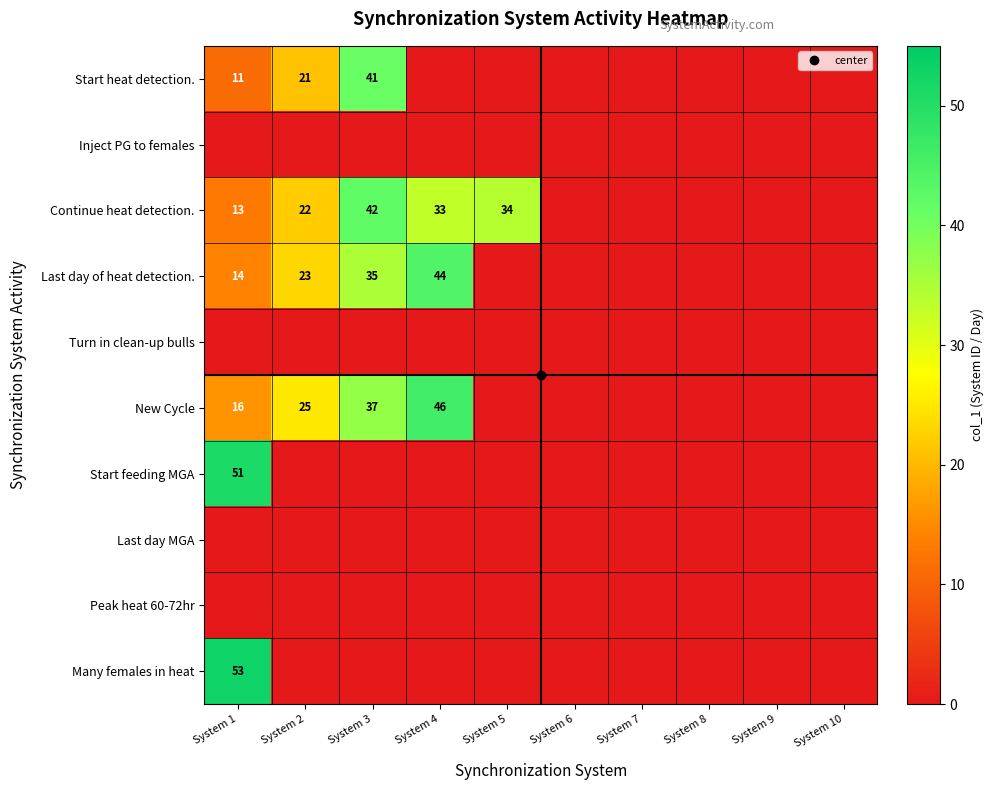

How many positive values does the Continue heat detection. series have?

5